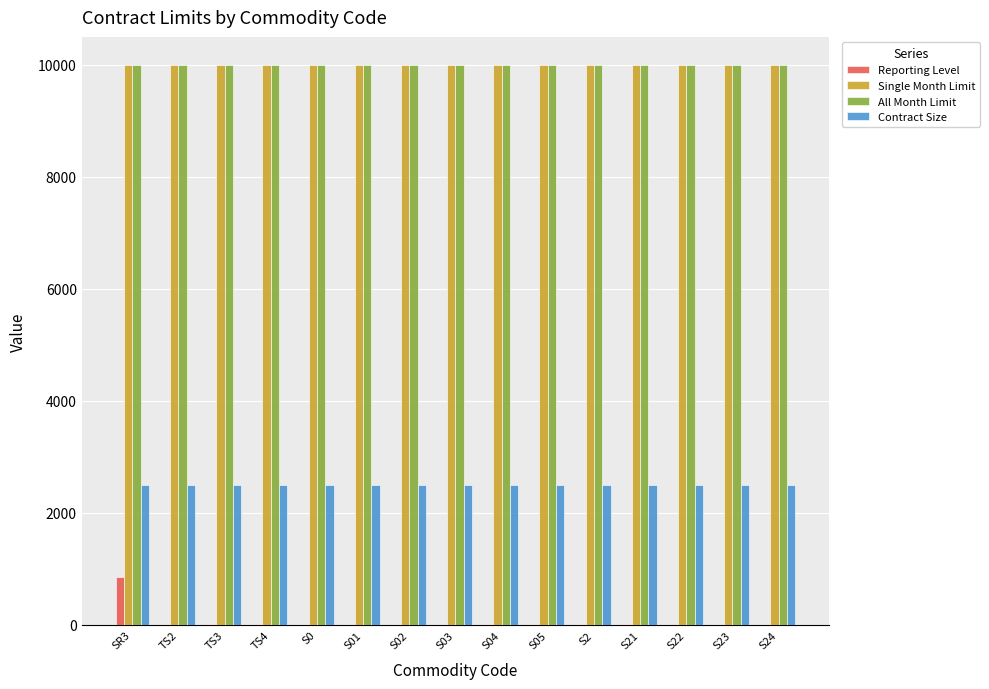

What is the sum of all Reporting Level values?

1200